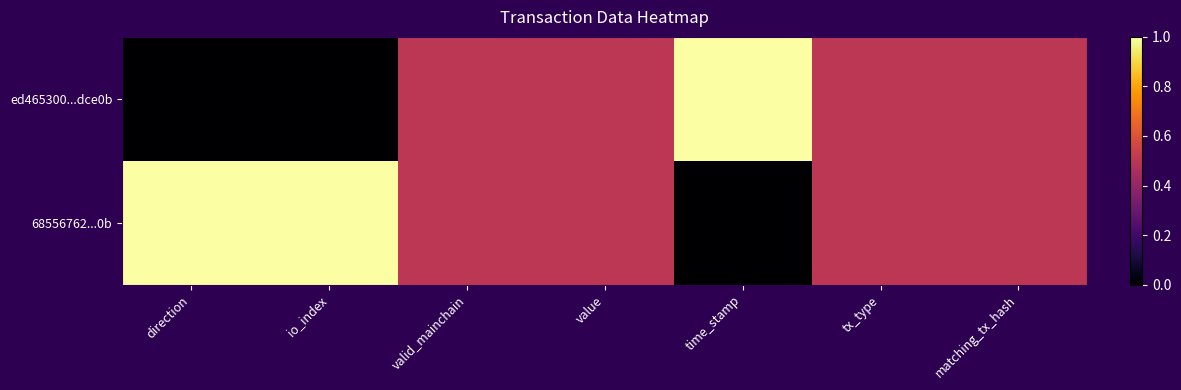

Reading left to right, list all the values displayed in this chart.

ed465300...dce0b: direction=0.0	io_index=0.0	valid_mainchain=0.5	value=0.5	time_stamp=1.0	tx_type=0.5	matching_tx_hash=0.5
68556762...0b: direction=1.0	io_index=1.0	valid_mainchain=0.5	value=0.5	time_stamp=0.0	tx_type=0.5	matching_tx_hash=0.5